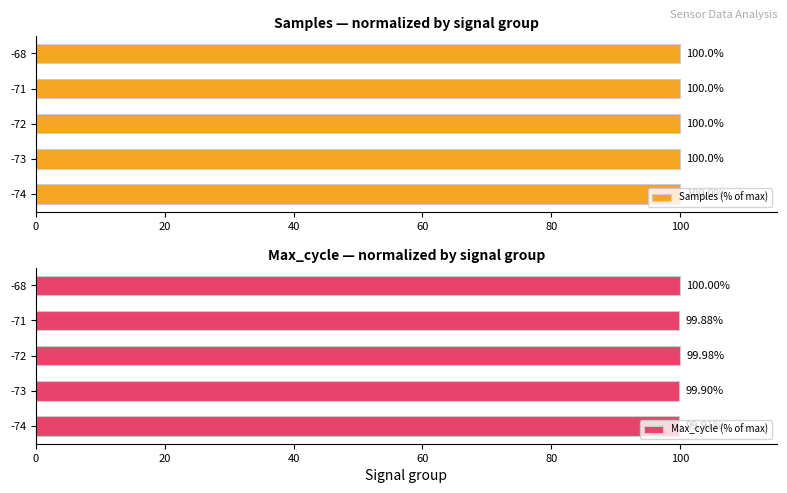

What is the average value of the Samples (% of max) series?

100.0